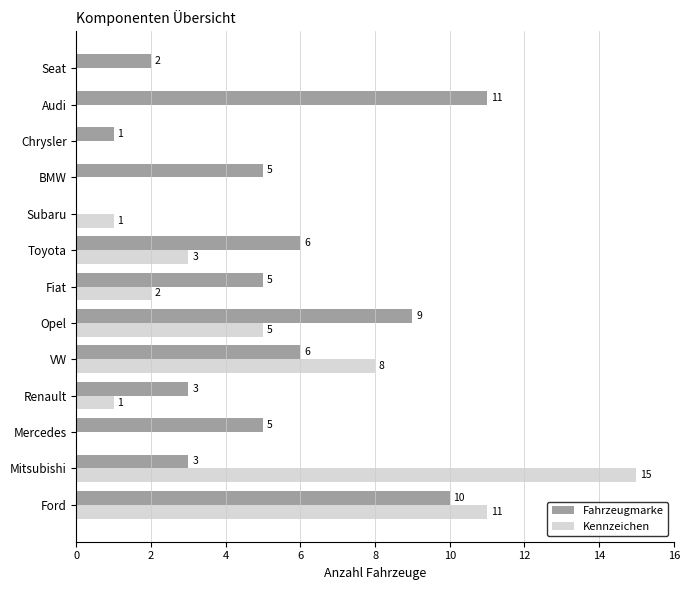

What is the greatest value displayed?

15